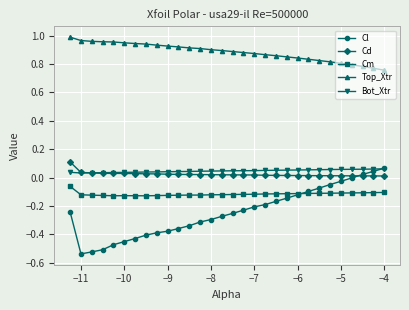

True or false: Bot_Xtr and Top_Xtr intersect in this chart.

False